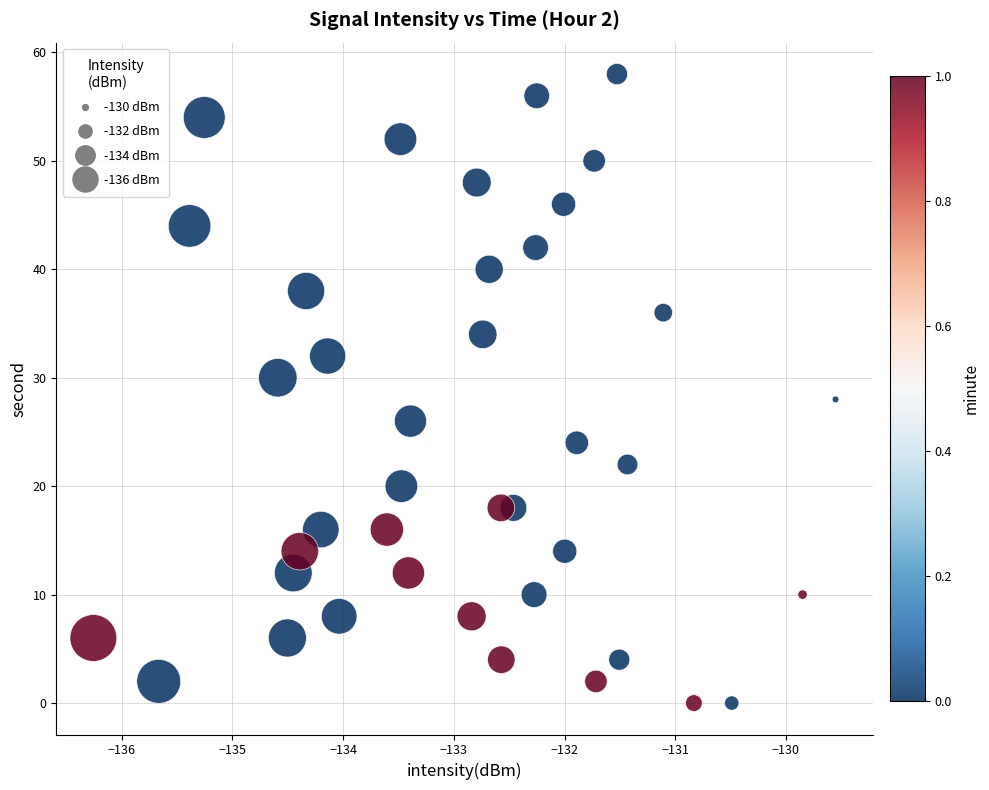

What is the range of Y values (max minus min)?

58